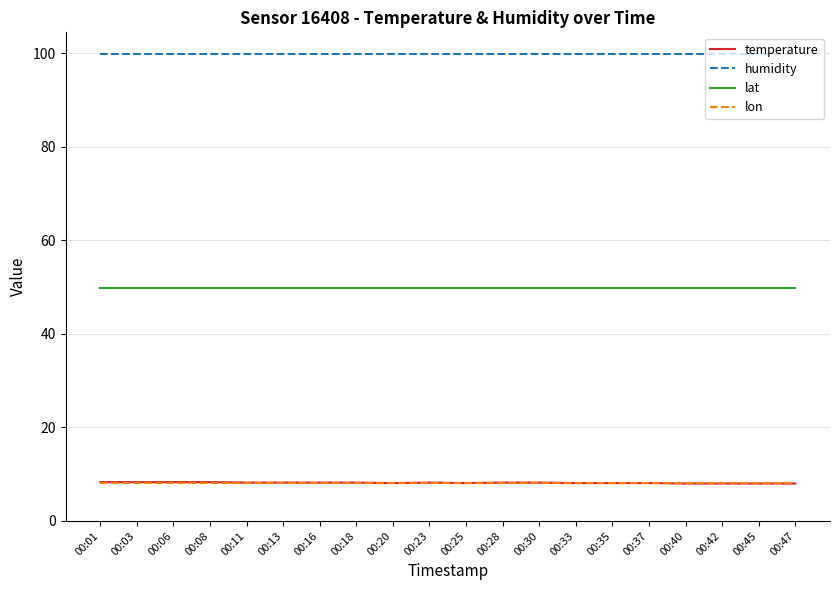

Which series has the largest total across all categories?

humidity